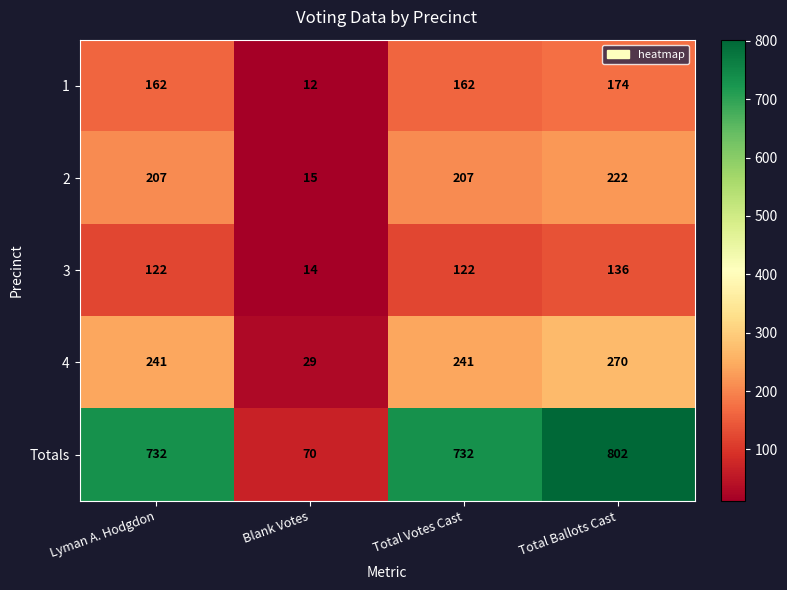

The value of 2 at Lyman A. Hodgdon is 107. True or false?

False